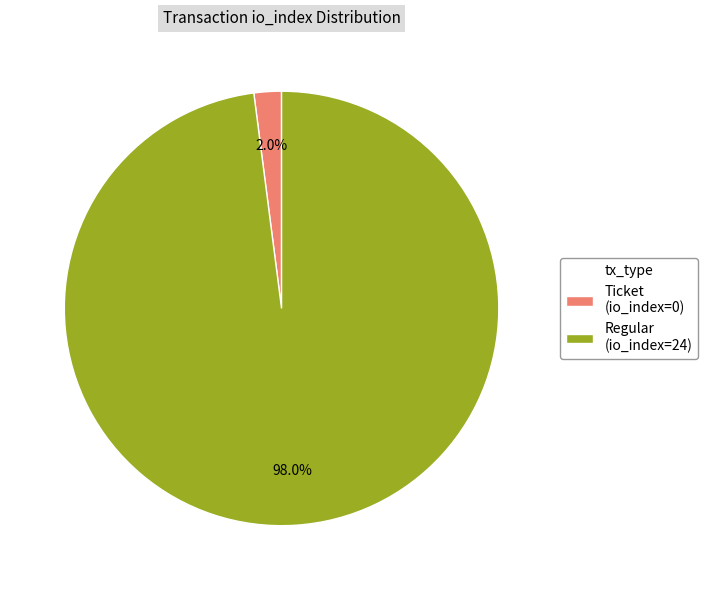

Which category has the smallest portion of the pie?

Ticket (io_index=0)